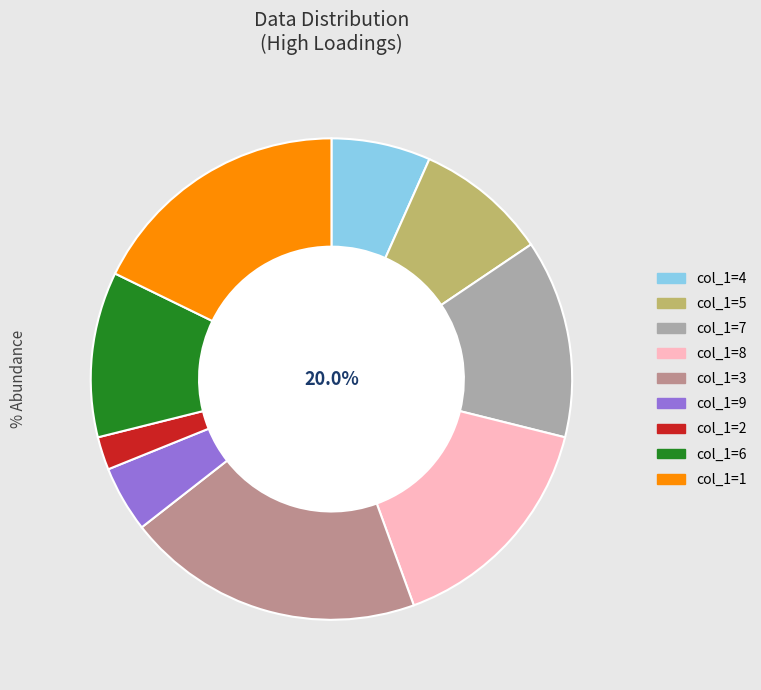

To the nearest percent, what is the average slice percentage?

11%